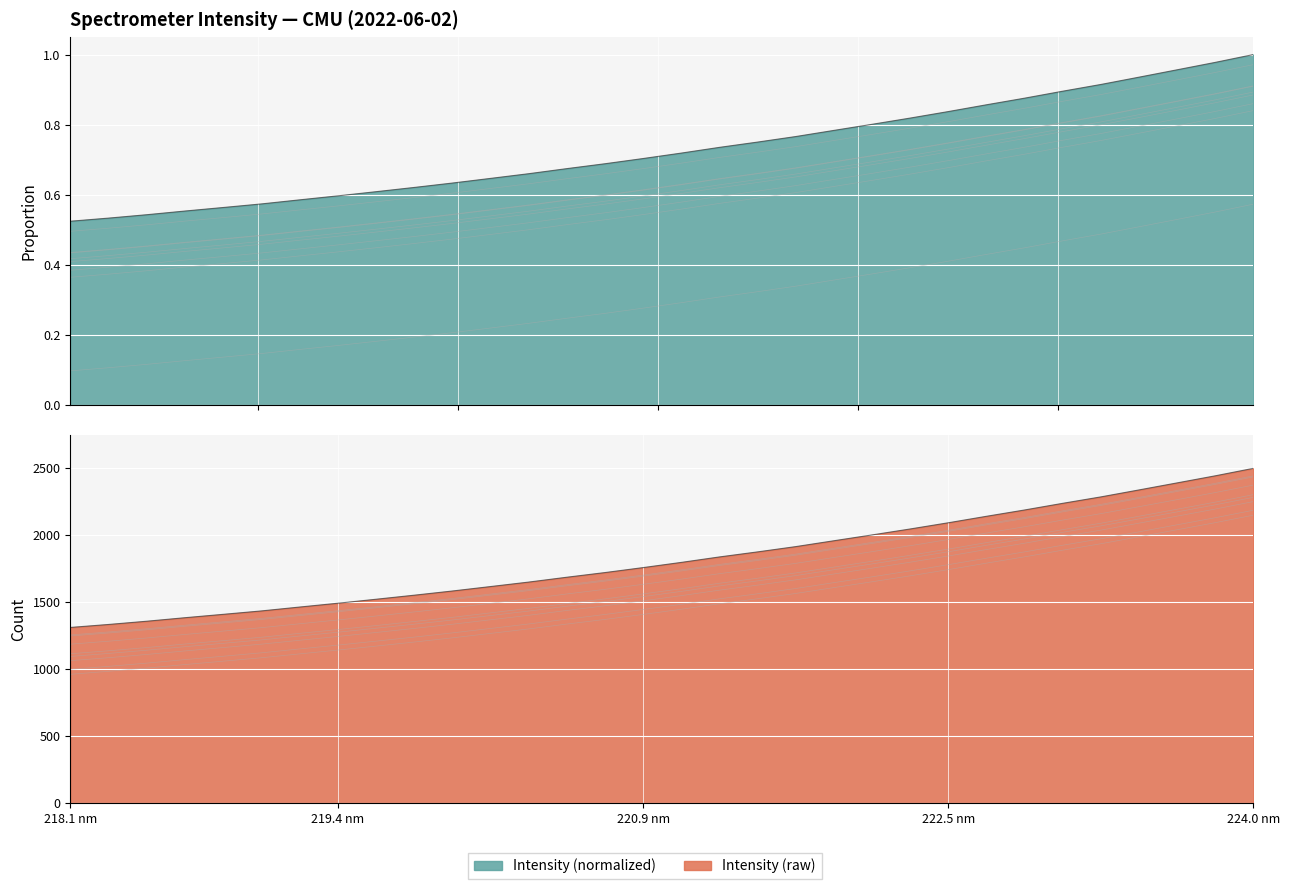

What is the value of the 1st point from the left?

1095.9